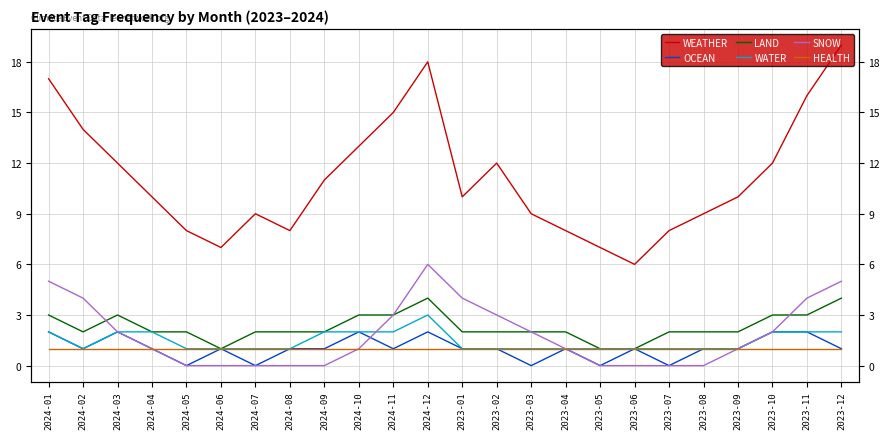

Between 2024-03 and 2024-11, which series saw the biggest shift?

WEATHER